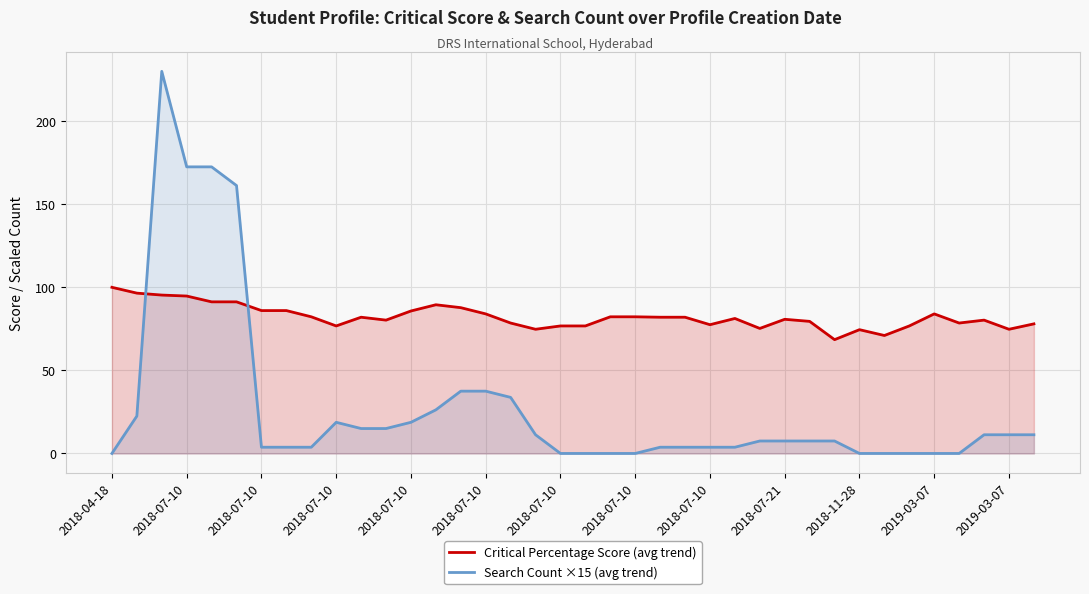

What is the value of the Critical Percentage Score (avg trend) point at the 12th from the left?

80.2